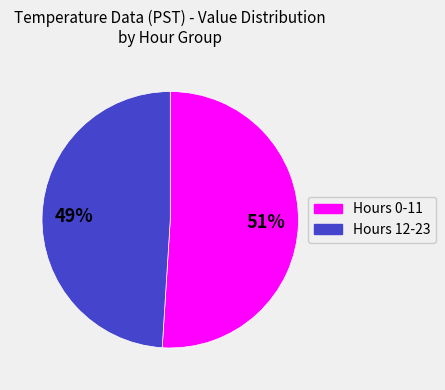

The Hours 0-11 slice represents 51% of the pie. True or false?

True